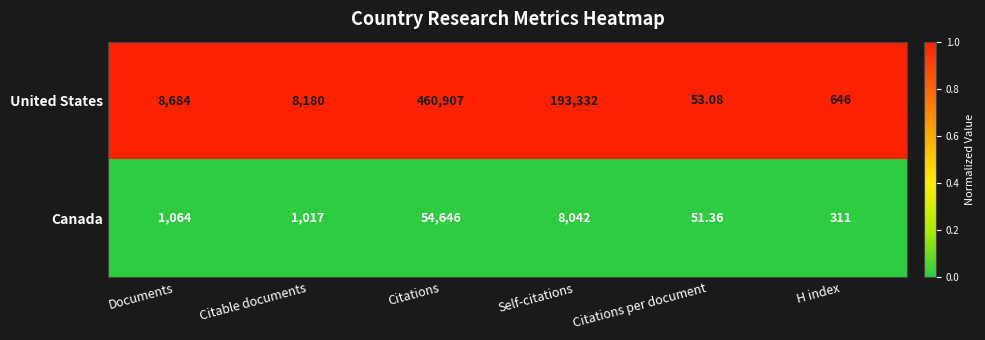

Which series has the largest range (max minus min)?

United States